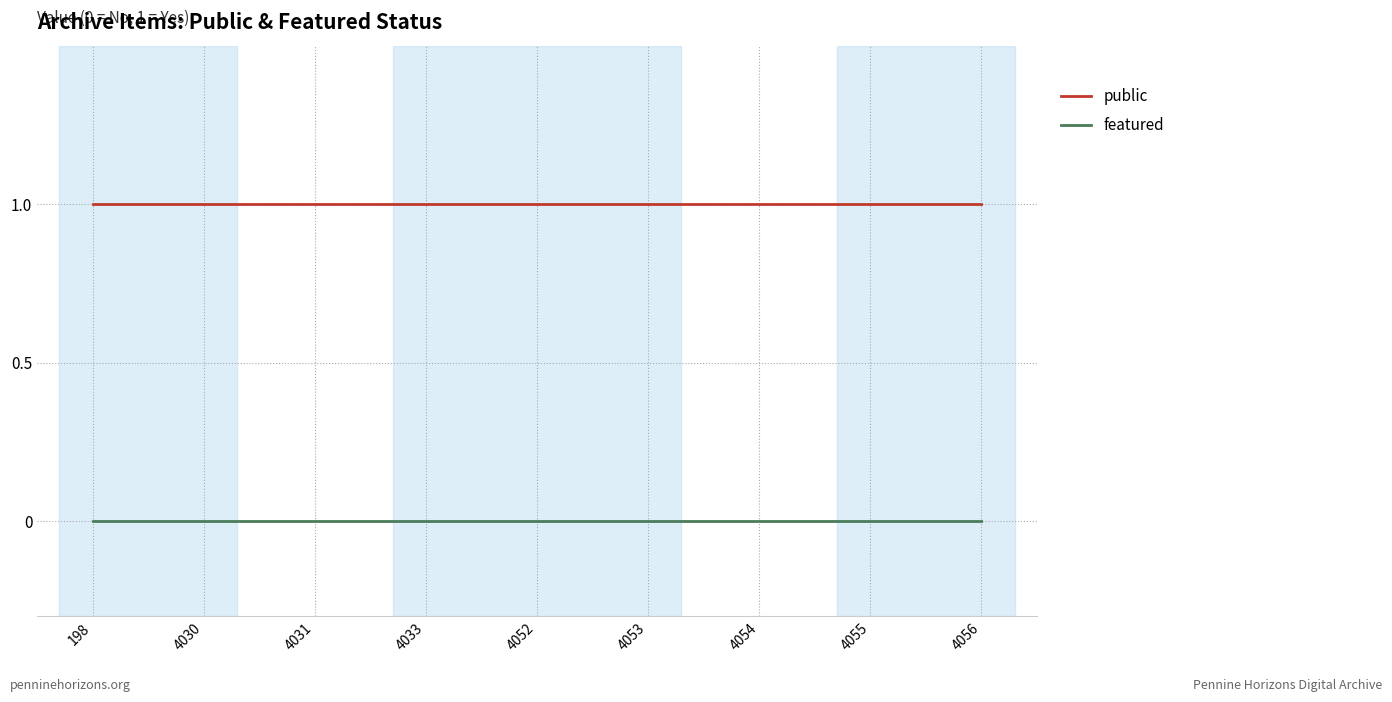

True or false: featured and public intersect in this chart.

False